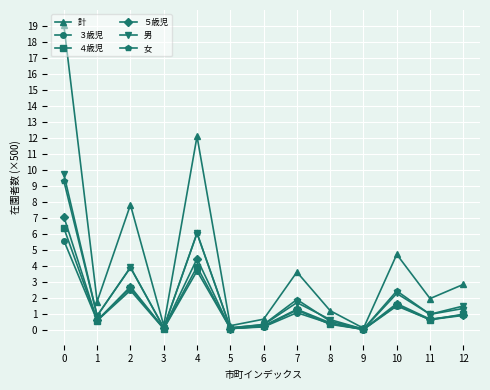

What is the maximum value shown in the chart?

19.0